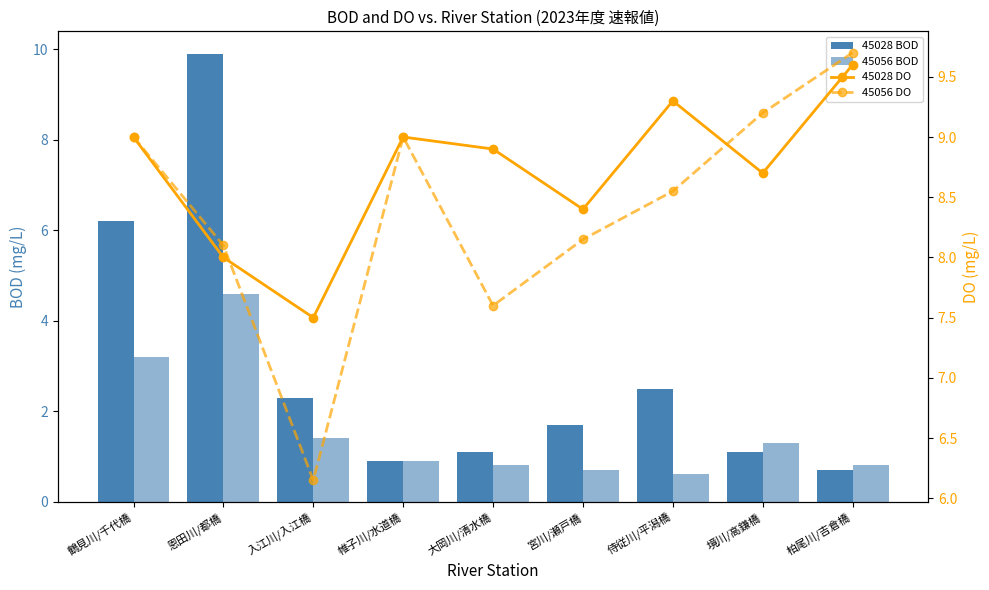

What is the label of the 1st bar from the right?

柏尾川/吉倉橋